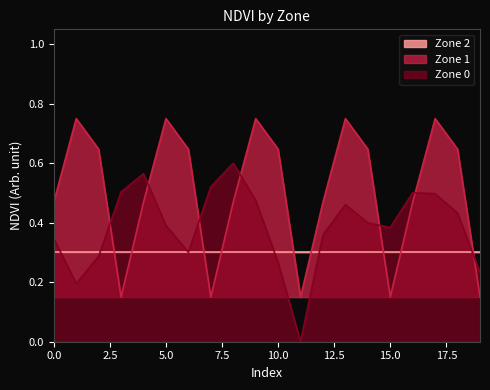

True or false: Zone 0 has more than 0 points higher than both neighbors.

True